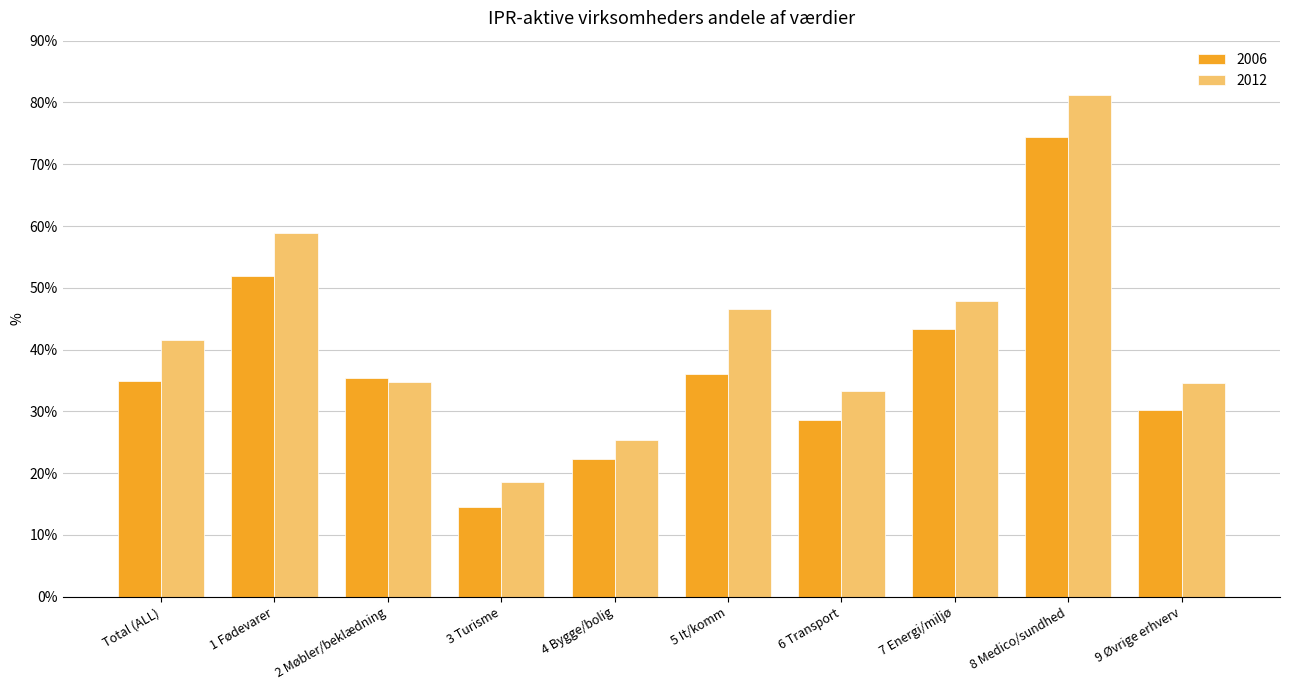

Between Total (ALL) and 3 Turisme, which series saw the biggest shift?

2012